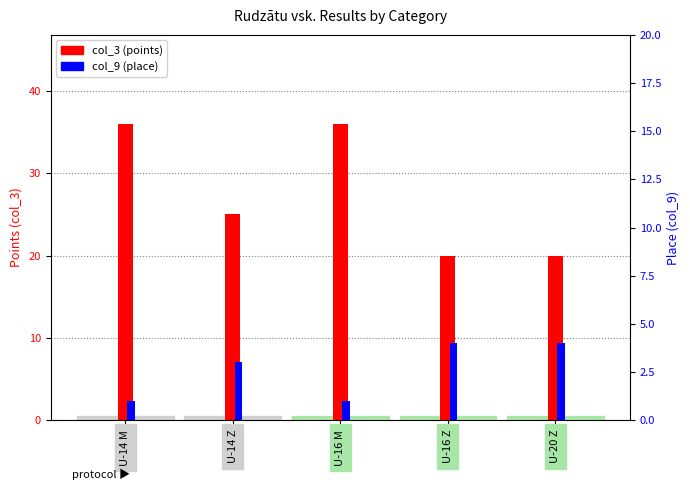

At which label does col_9 (place) reach its peak?

U-16 Z